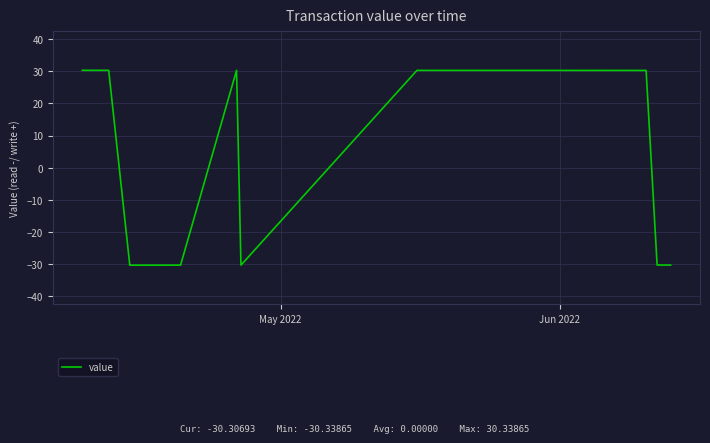

What is the maximum value shown in the chart?

30.3